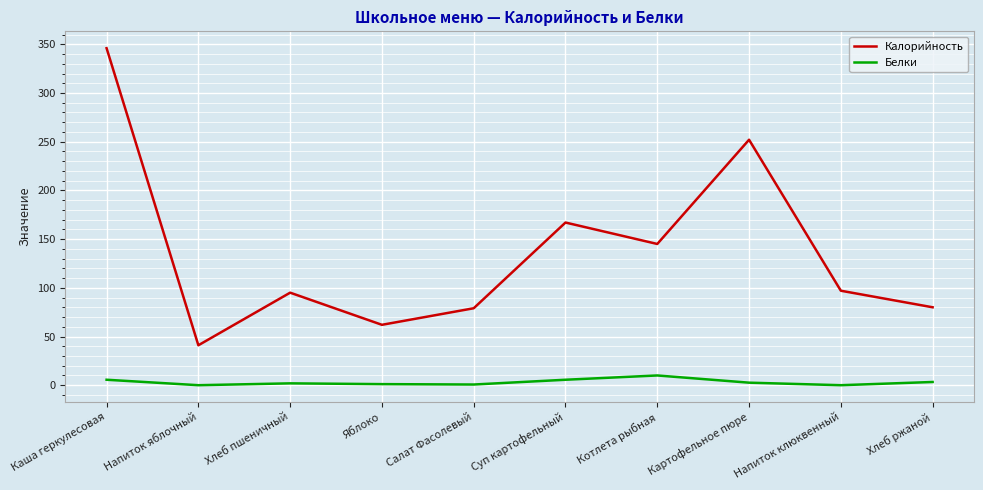

How many lines are shown in the chart?

2